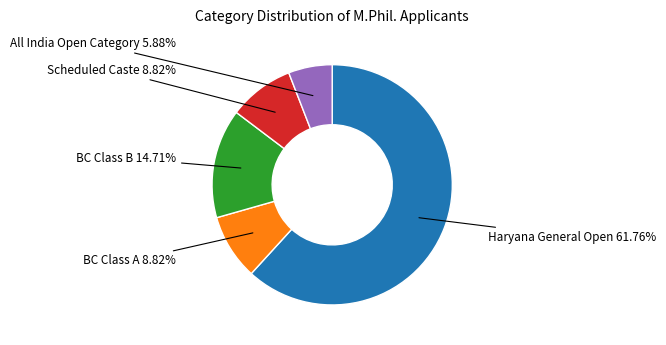

Does any single category account for the majority?

Yes